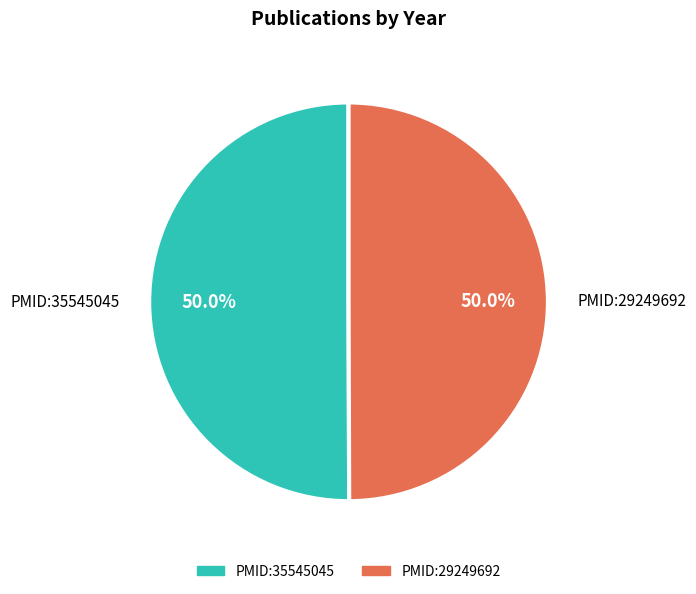

To the nearest percent, what is the combined percentage of PMID:35545045 and PMID:29249692?

100%